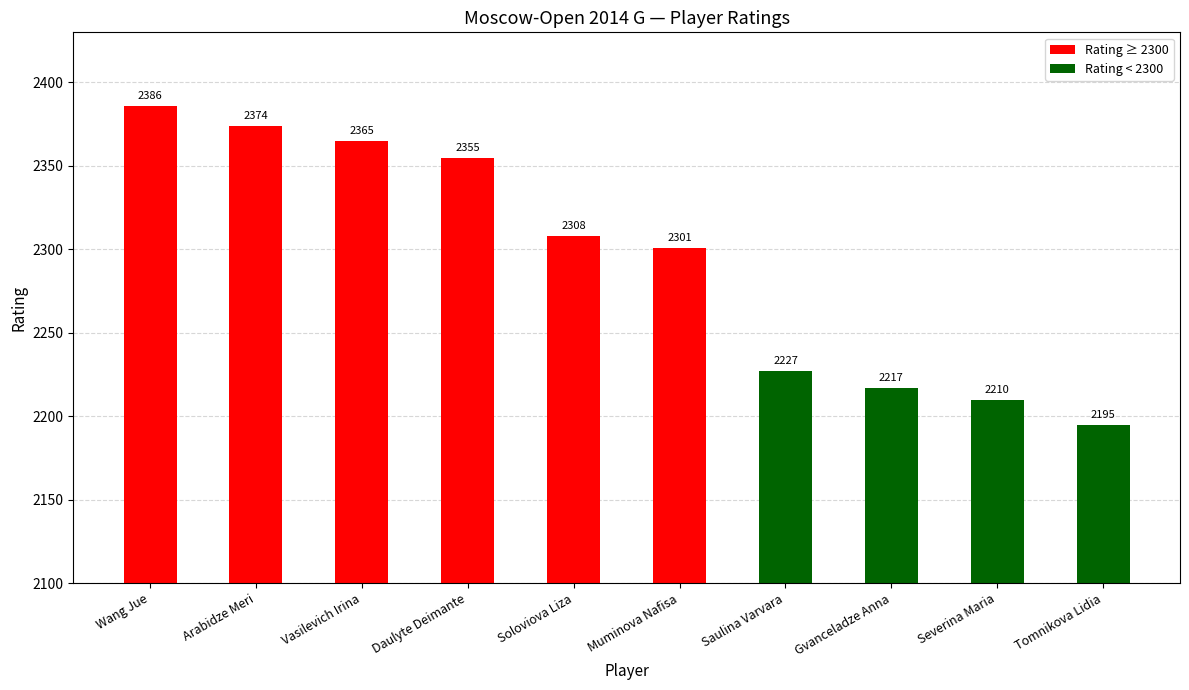

How many bars are there in total?

10